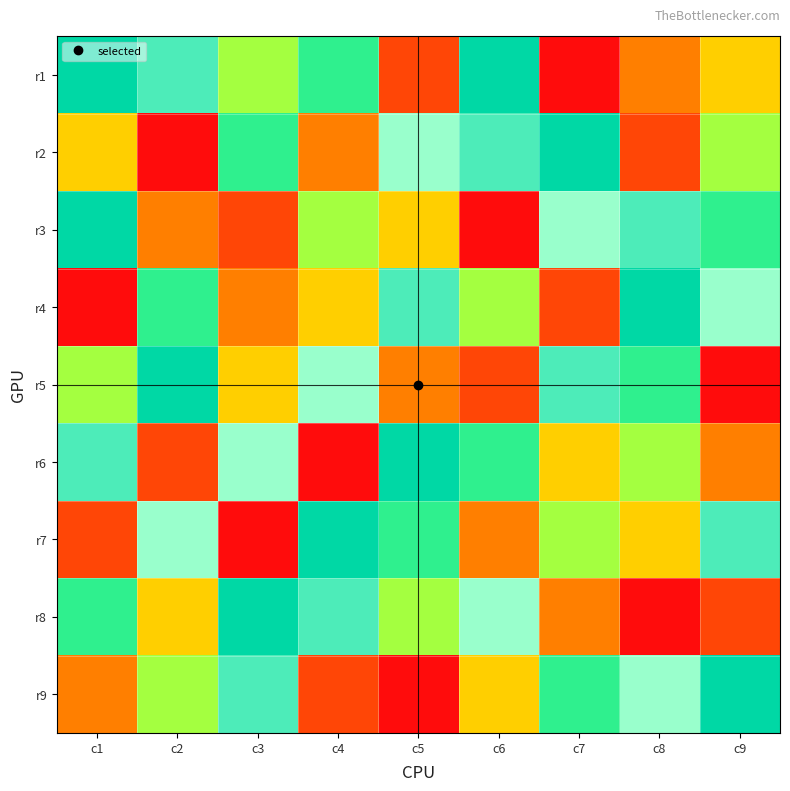

Reading left to right, extract all data points from this chart.

r1: c1=7	c2=8	c3=5	c4=6	c5=2	c6=7	c7=1	c8=3	c9=4
r2: c1=4	c2=1	c3=6	c4=3	c5=9	c6=8	c7=7	c8=2	c9=5
r3: c1=7	c2=3	c3=2	c4=5	c5=4	c6=1	c7=9	c8=8	c9=6
r4: c1=1	c2=6	c3=3	c4=4	c5=8	c6=5	c7=2	c8=7	c9=9
r5: c1=5	c2=7	c3=4	c4=9	c5=3	c6=2	c7=8	c8=6	c9=1
r6: c1=8	c2=2	c3=9	c4=1	c5=7	c6=6	c7=4	c8=5	c9=3
r7: c1=2	c2=9	c3=1	c4=7	c5=6	c6=3	c7=5	c8=4	c9=8
r8: c1=6	c2=4	c3=7	c4=8	c5=5	c6=9	c7=3	c8=1	c9=2
r9: c1=3	c2=5	c3=8	c4=2	c5=1	c6=4	c7=6	c8=9	c9=7